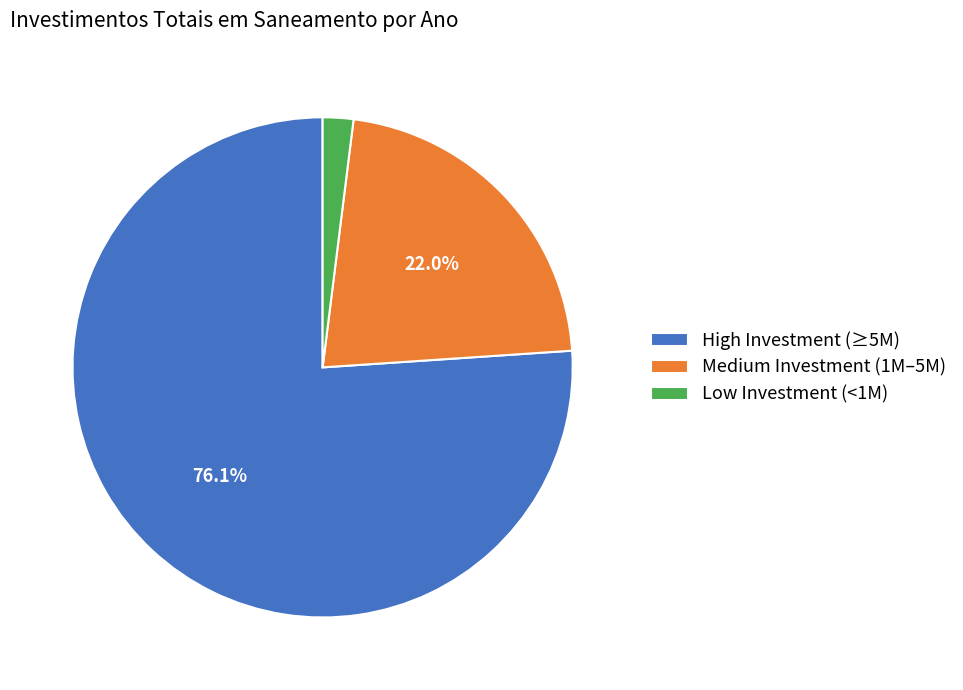

Does any single category account for the majority?

Yes